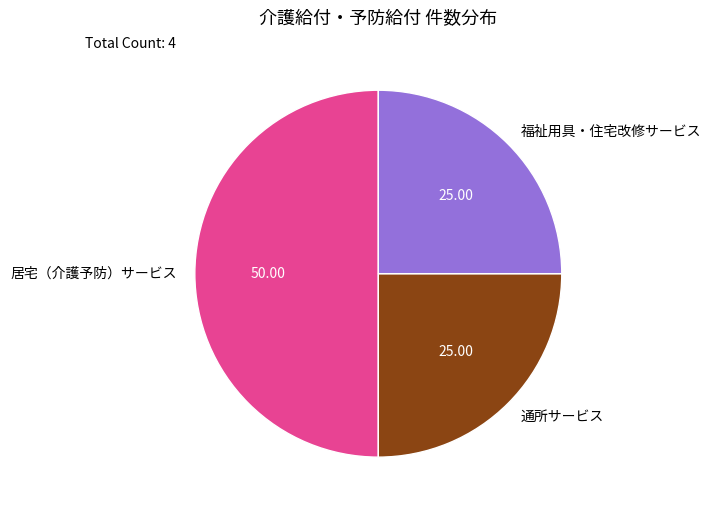

How many segments does this pie chart have?

3